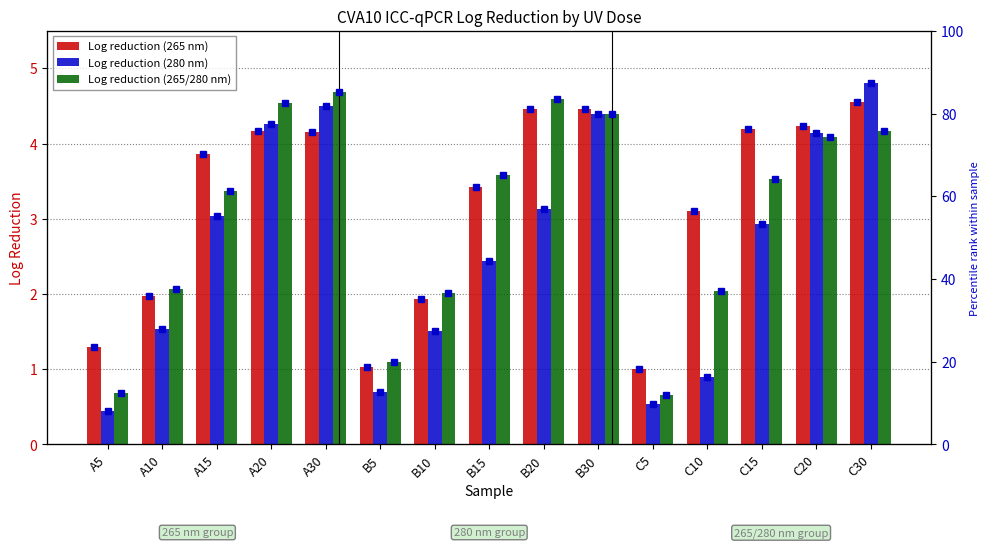

Which series has the largest total across all categories?

Log reduction (265 nm) %tile